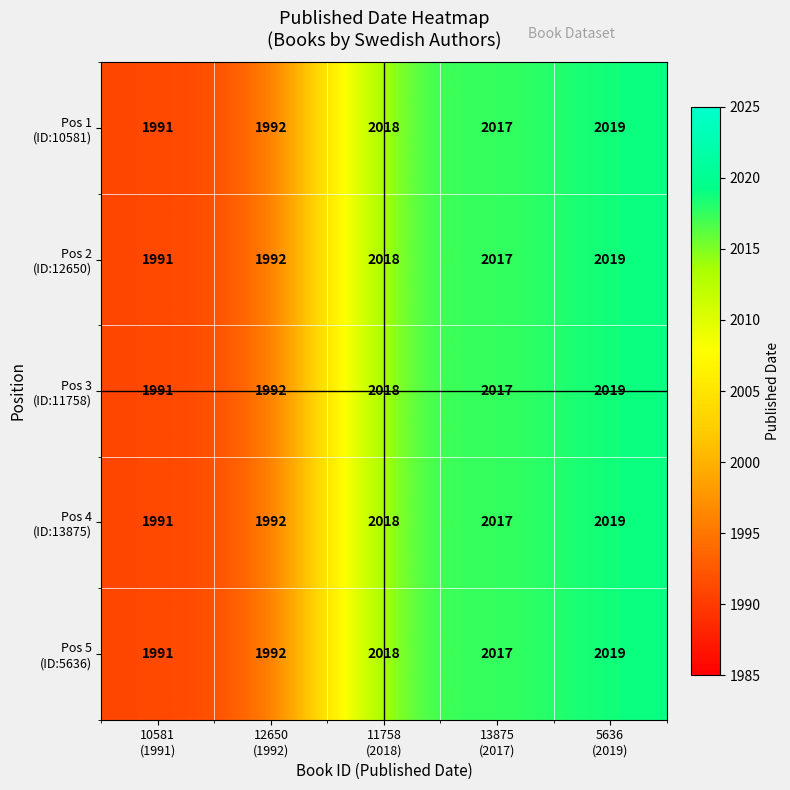

At how many categories does at least one series exceed 2004?

3